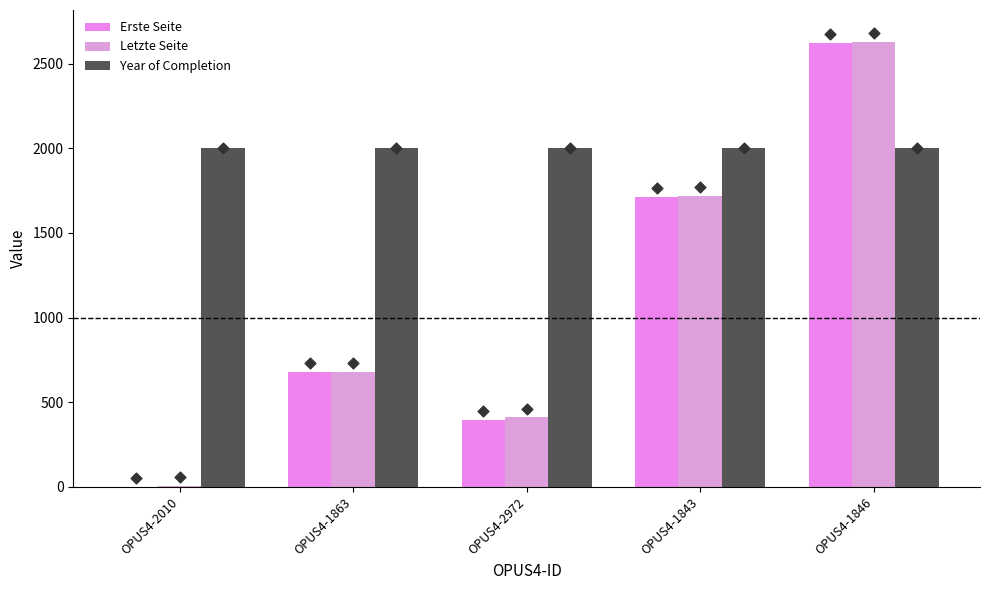

At which category is the sum across all series the highest?

OPUS4-1846